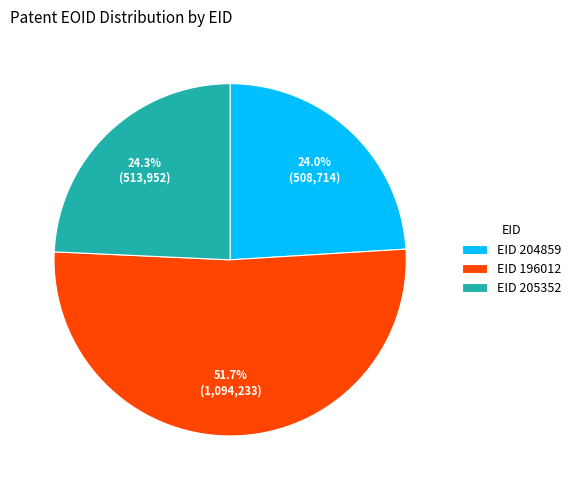

What percentage do EID 204859 and EID 196012 together represent?

75.7%